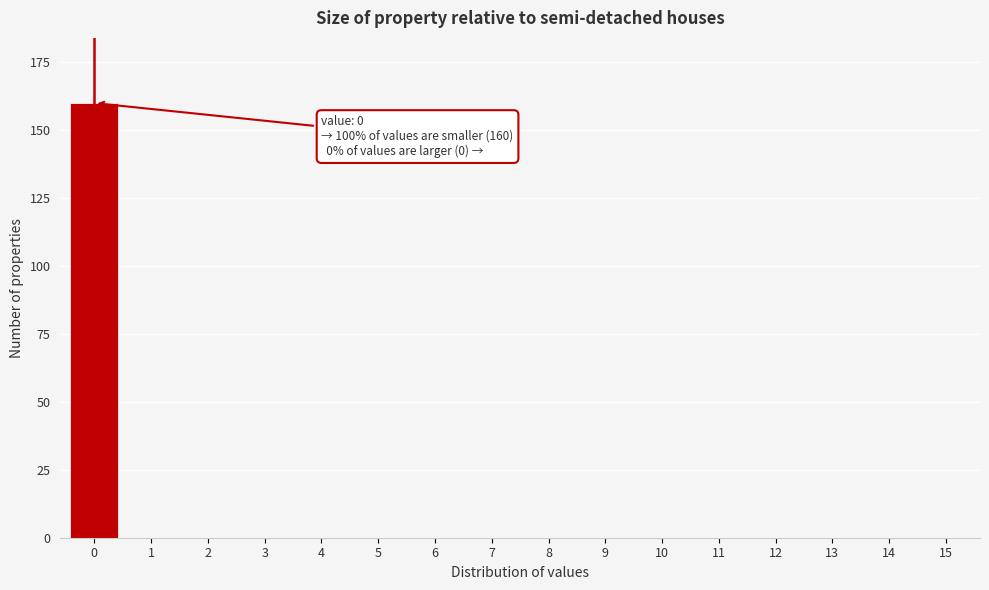

Reading left to right, what are all the values shown in this chart?

0=160	1=0	2=0	3=0	4=0	5=0	6=0	7=0	8=0	9=0	10=0	11=0	12=0	13=0	14=0	15=0